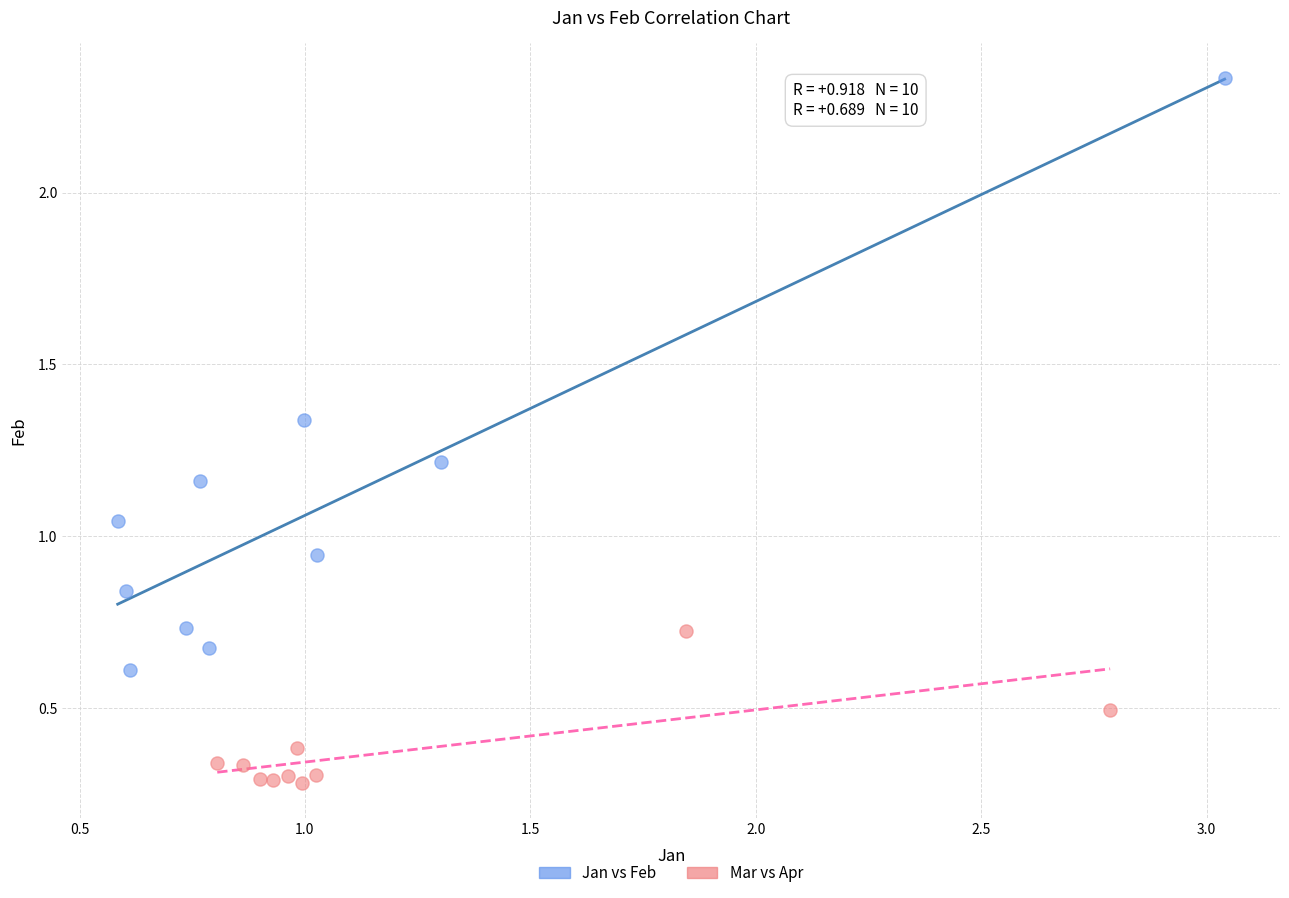

Which series has the widest spread of Y values?

Jan vs Feb